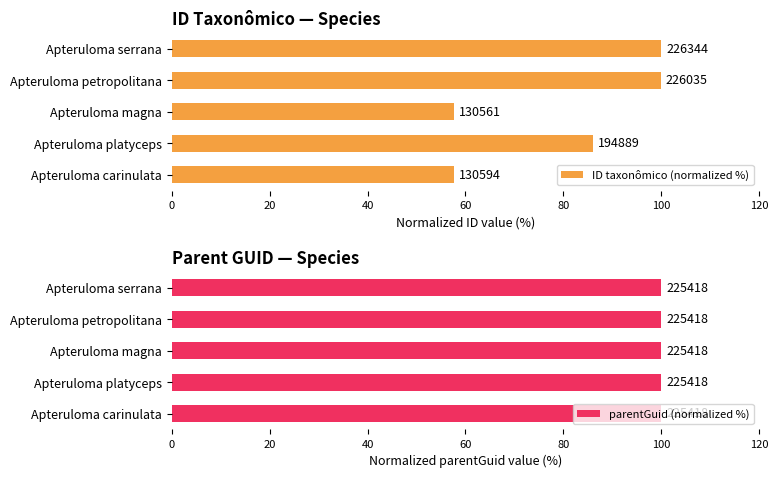

Which has a higher value, Apteruloma carinulata or Apteruloma platyceps?

Apteruloma platyceps